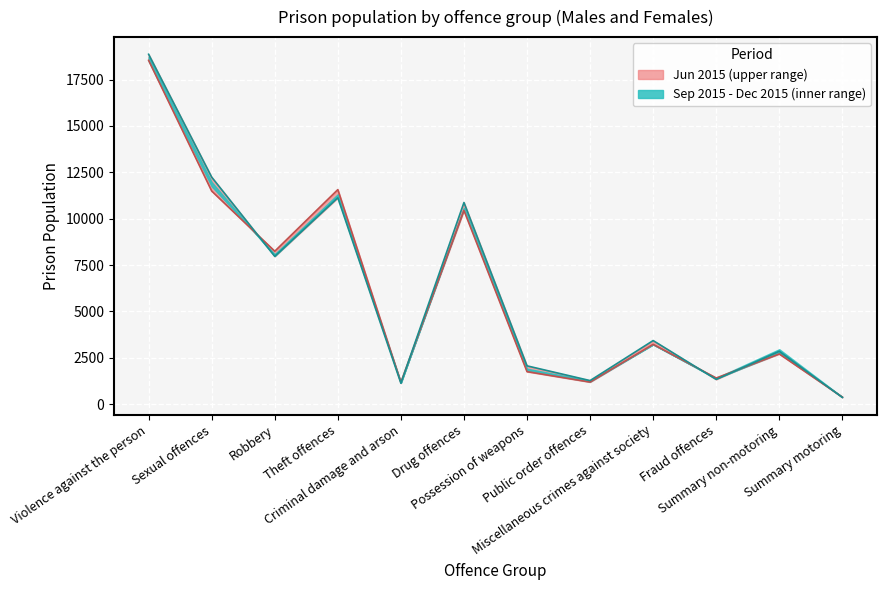

List the series in order of their overall mean, highest first.

Sep 2015, Jun 2015